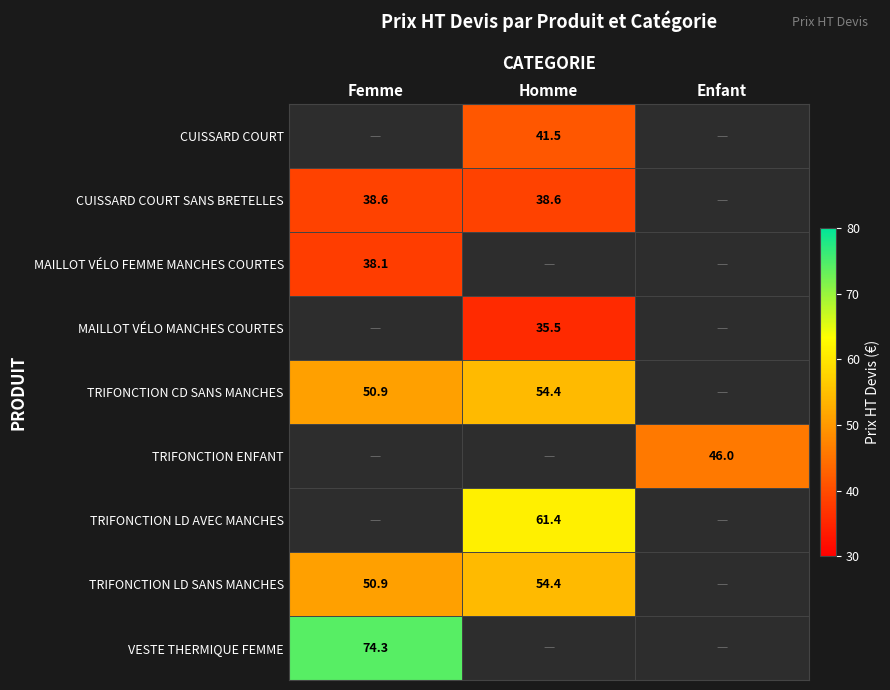

The value of TRIFONCTION CD SANS MANCHES at Homme is 34.7. True or false?

False